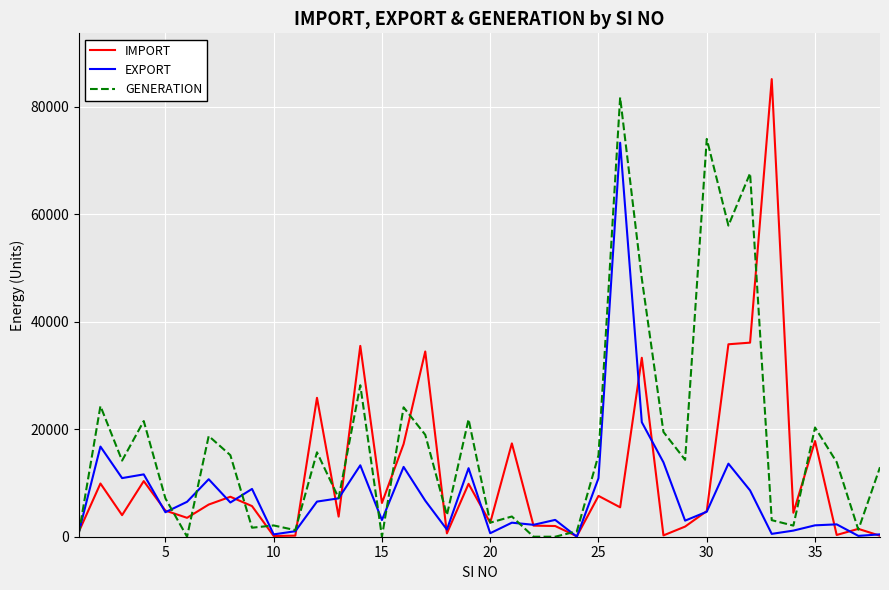

What is the greatest value displayed?

85184.0